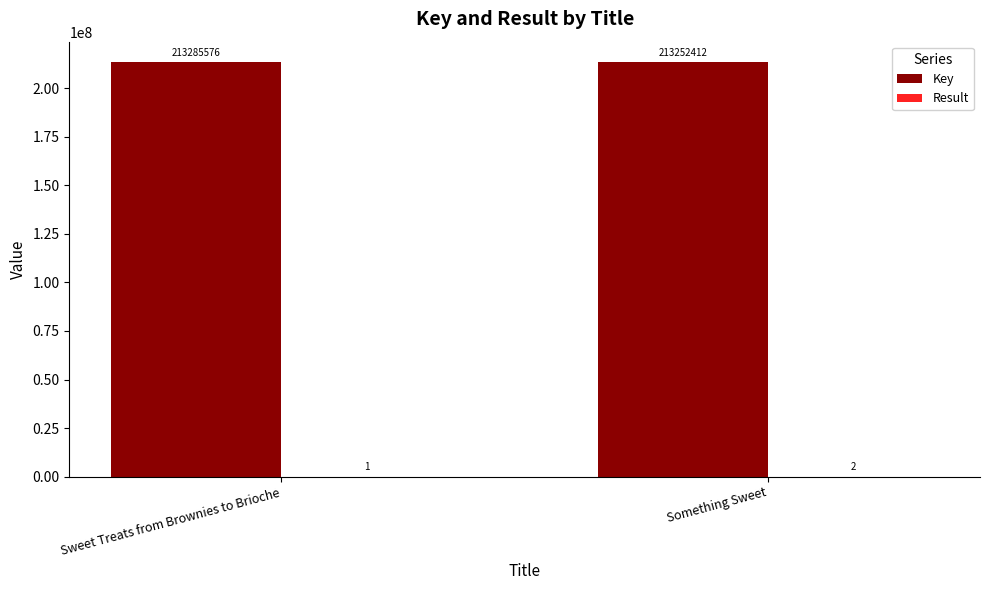

What is the maximum value for Key?

213285576